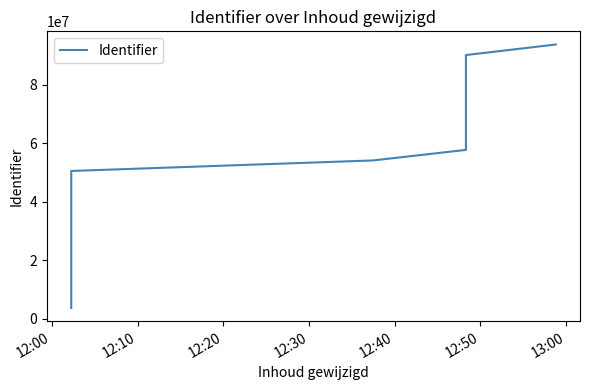

What is the value of the 13th point from the left?

46918801